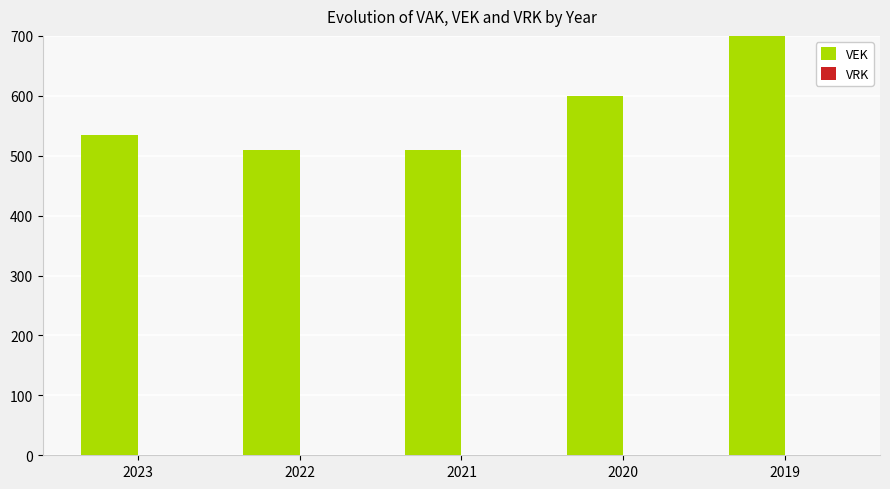

List the labels in order of VRK value, smallest first.

2023, 2022, 2021, 2020, 2019